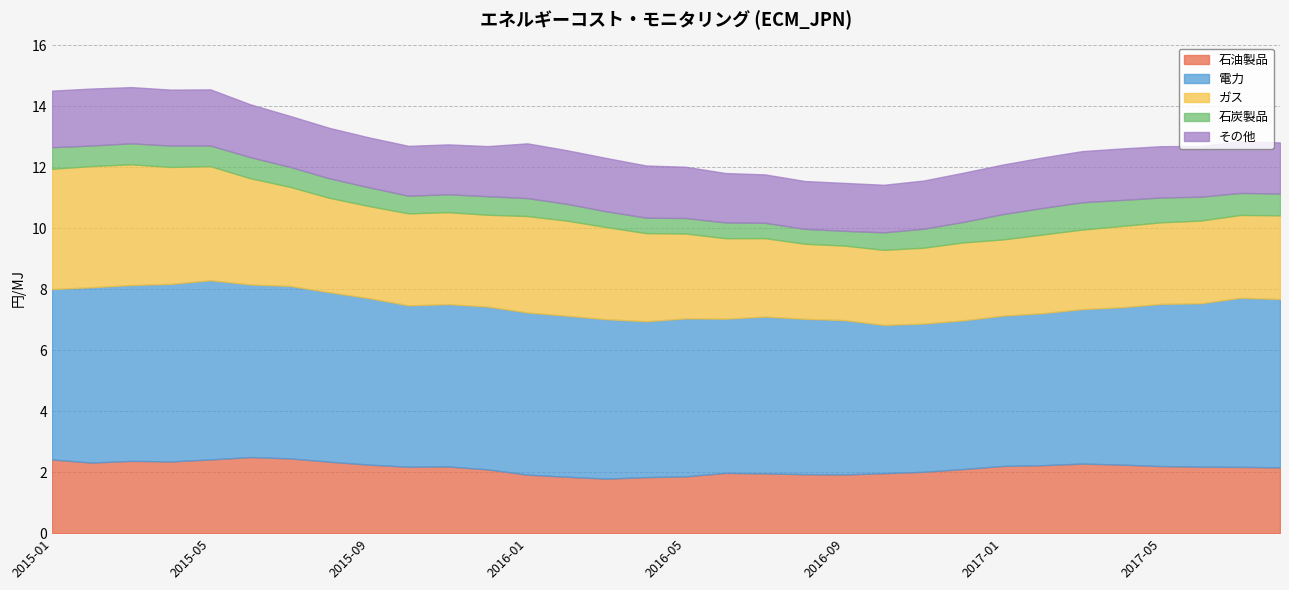

What is the minimum value for 石油製品?

1.8